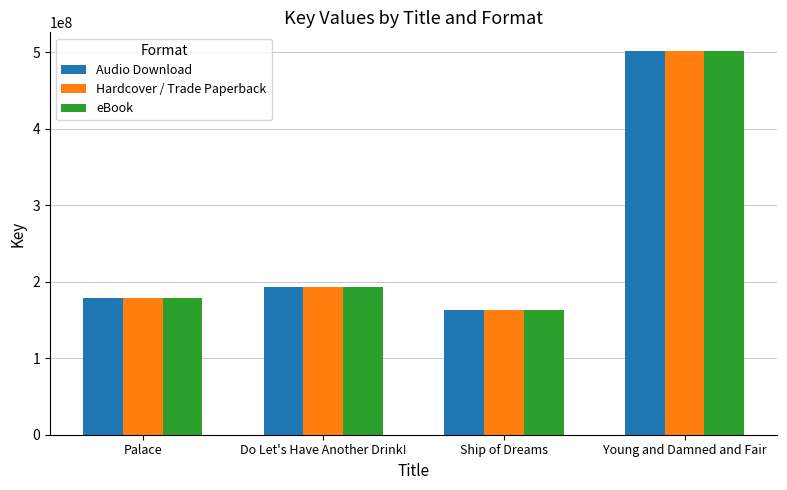

Which category has the lowest value across all series?

Ship of Dreams